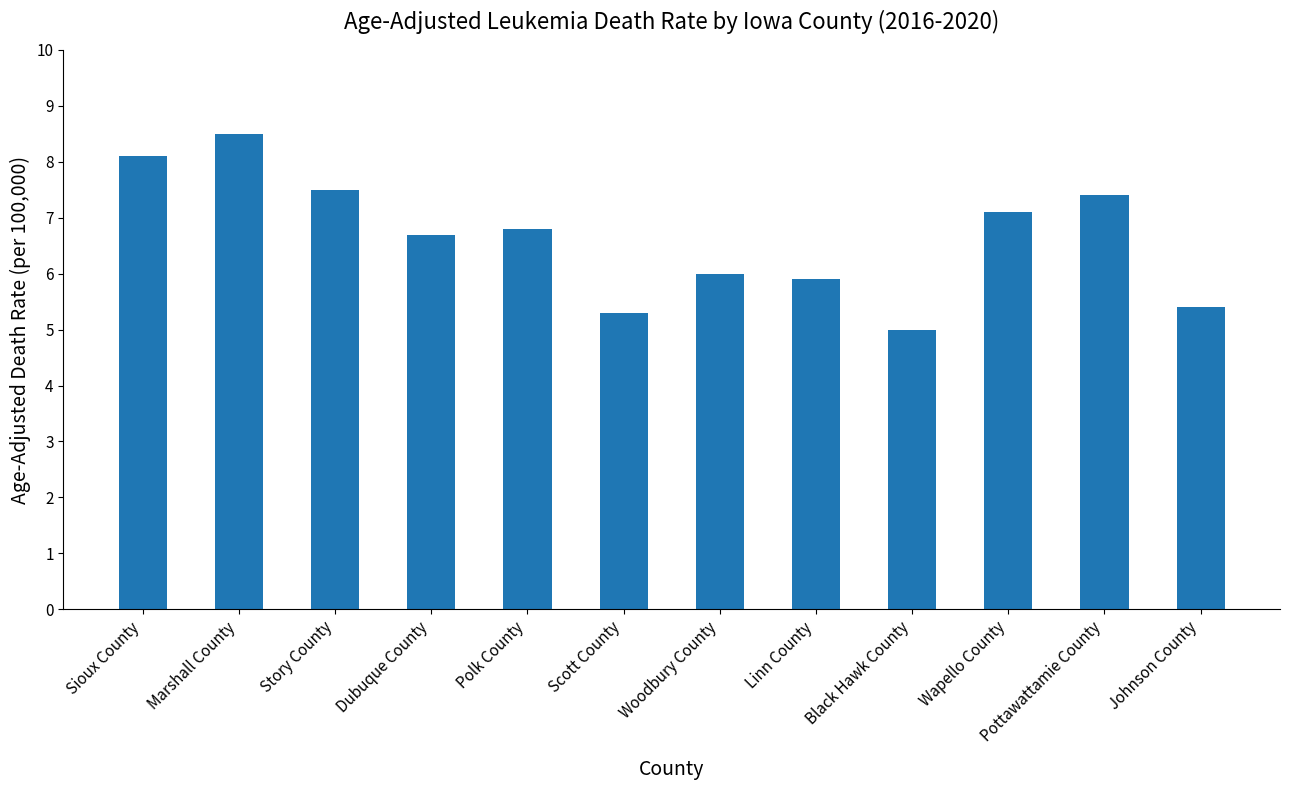

Reading right to left, what are all the values shown in this chart?

5.4	7.4	7.1	5.0	5.9	6.0	5.3	6.8	6.7	7.5	8.5	8.1